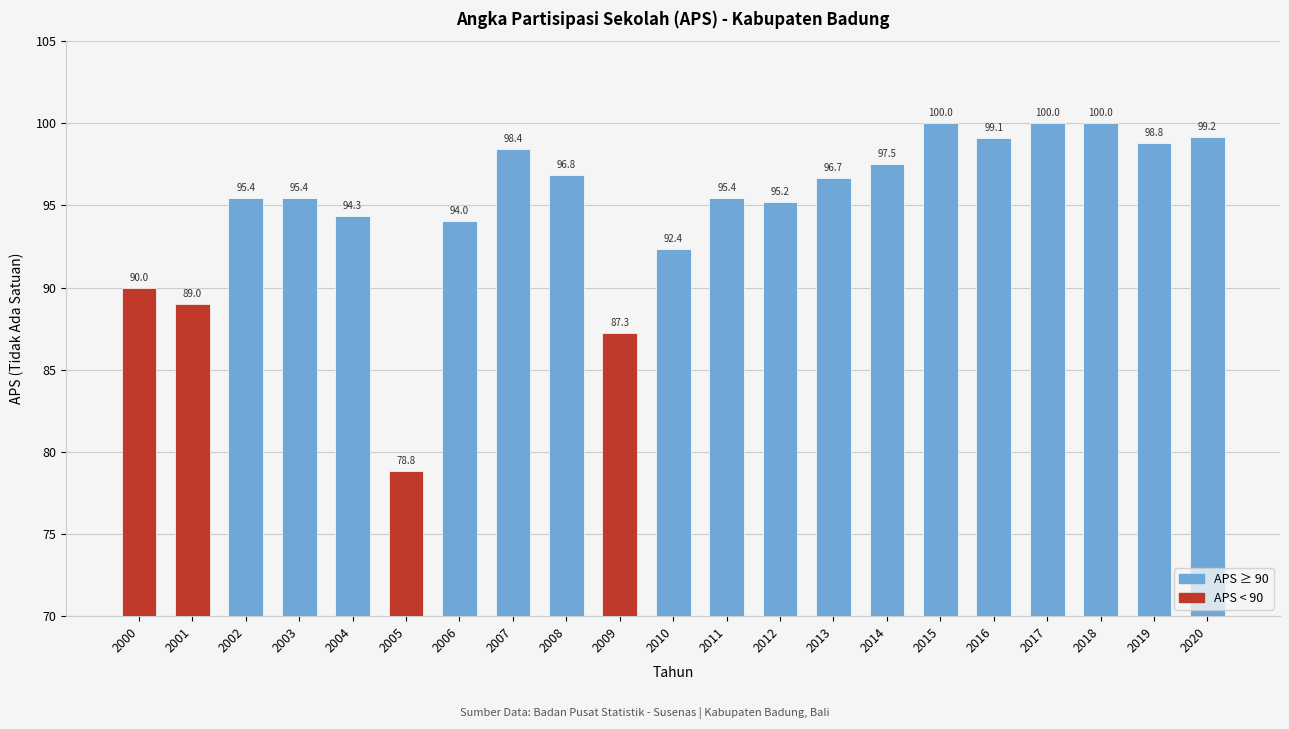

What is the difference between the maximum and minimum values?

21.2